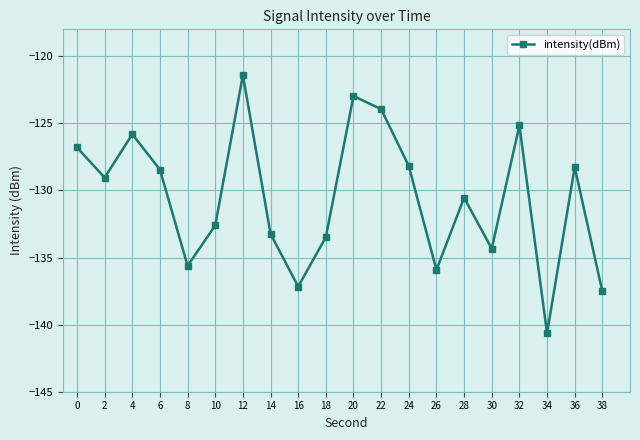

What is the value of the 13th point from the left?

-128.2